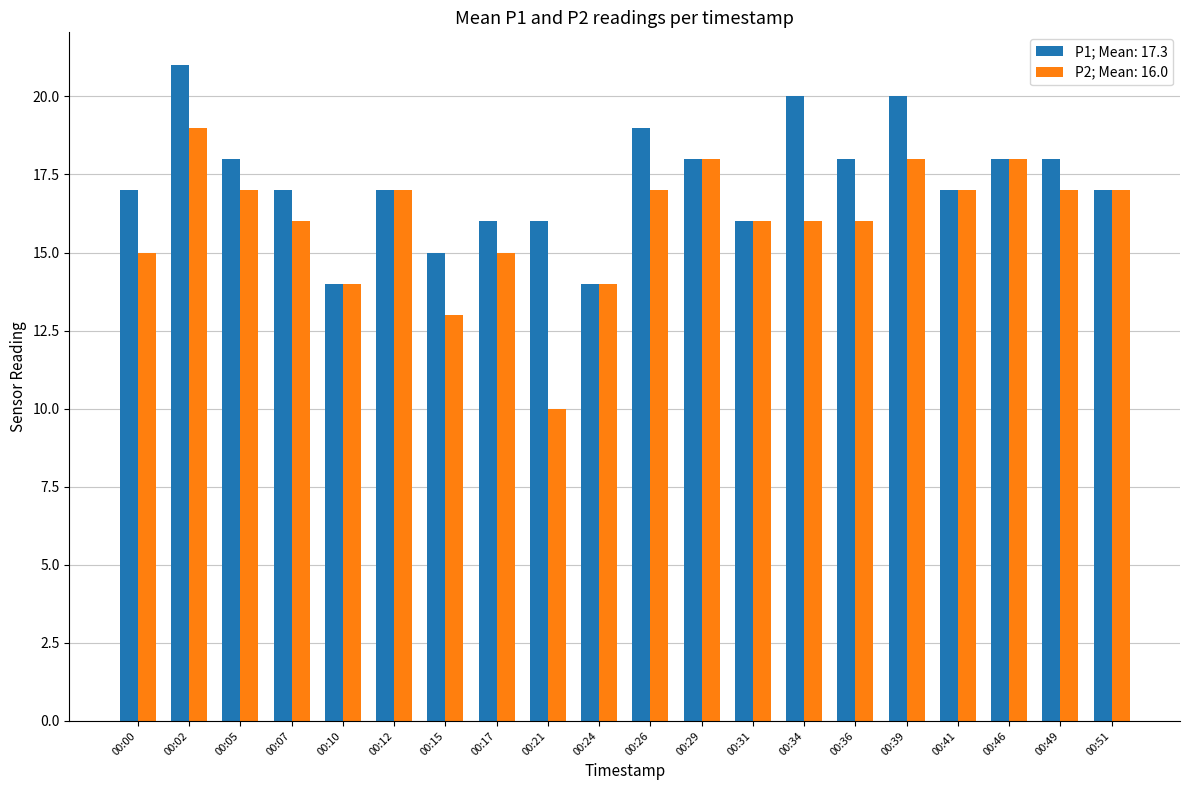

What is the total value across all series at 00:49?

35